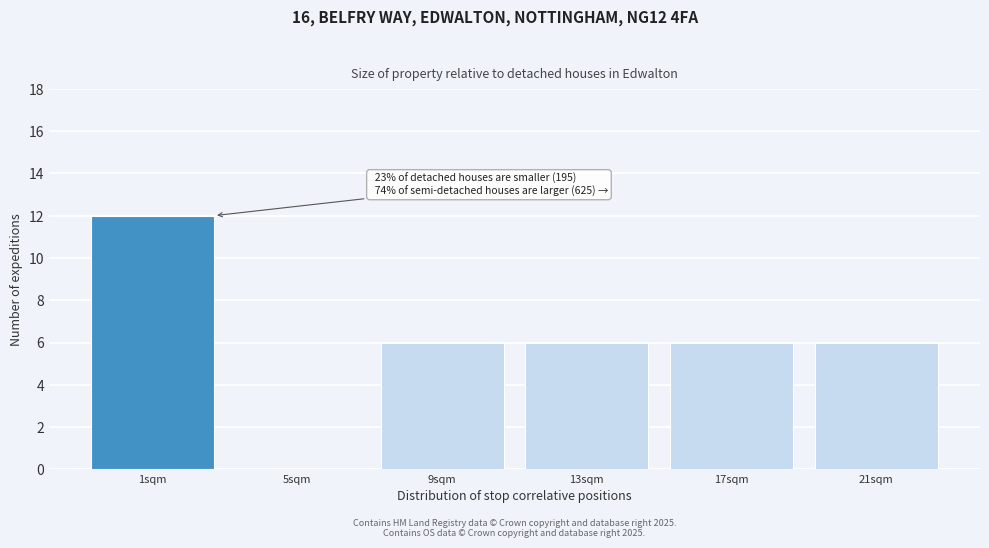

Reading left to right, transcribe all the data shown in this chart.

1sqm=12	5sqm=0	9sqm=6	13sqm=6	17sqm=6	21sqm=6